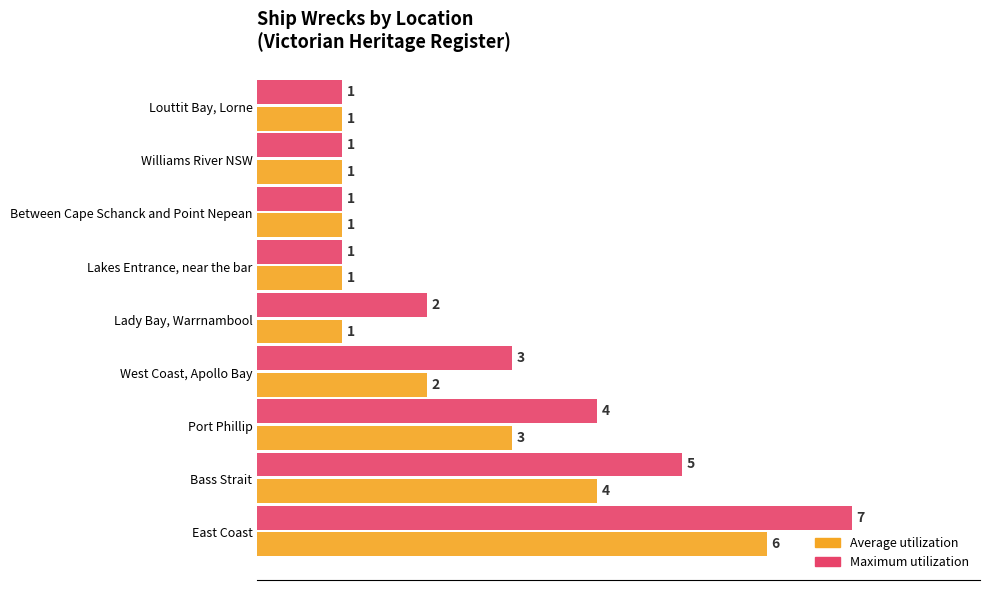

At which label is Maximum utilization closest to 4?

Port Phillip